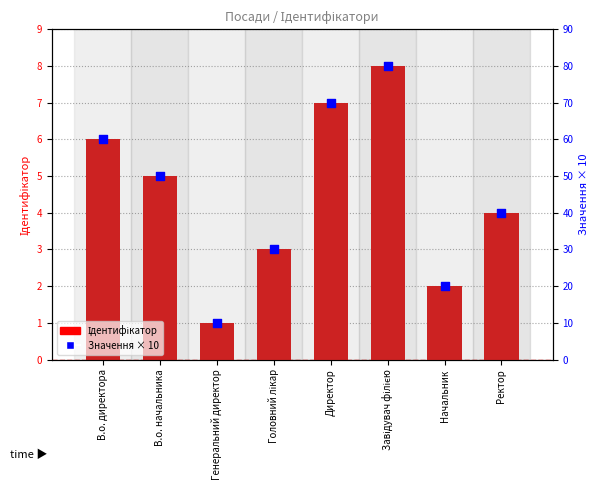

Is the value of Ідентифікатор at Завідувач філією greater than the value of Значення × 10 at Завідувач філією?

No